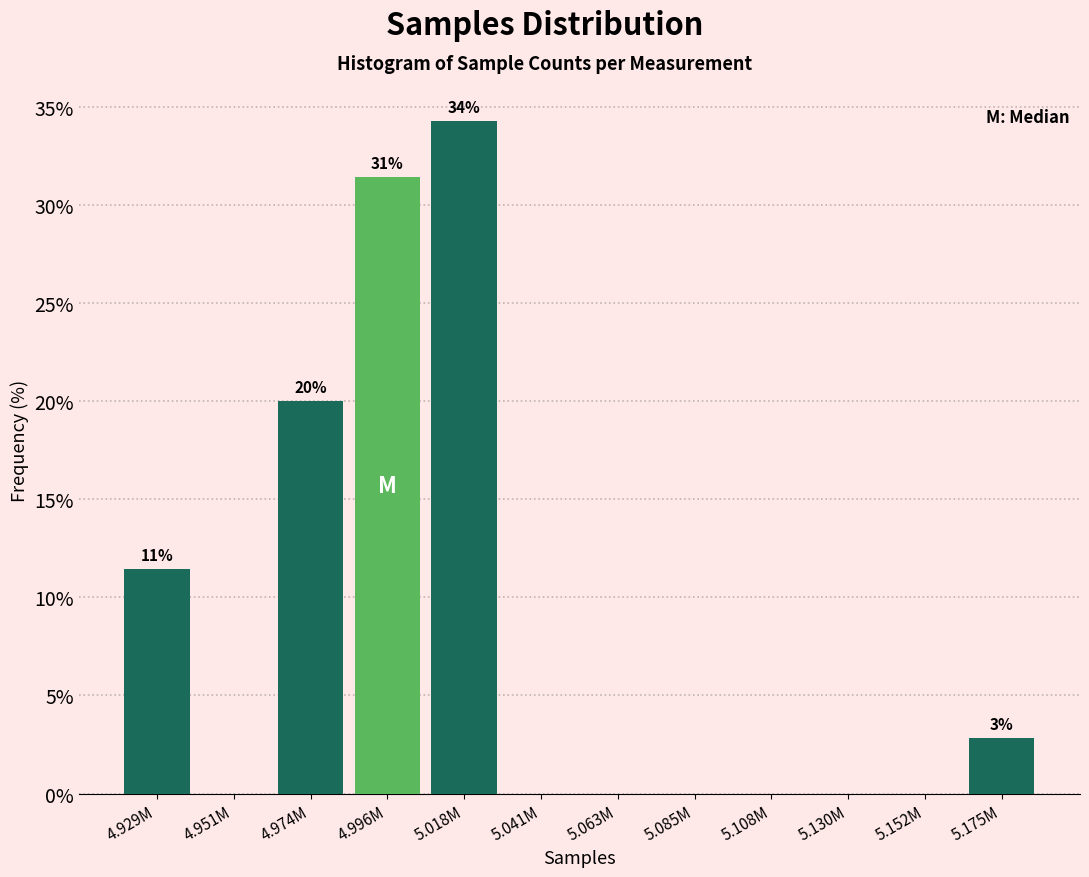

Reading left to right, extract all data points from this chart.

4.929M=11.4	4.951M=0.0	4.974M=20.0	4.996M=31.4	5.018M=34.3	5.041M=0.0	5.063M=0.0	5.085M=0.0	5.108M=0.0	5.130M=0.0	5.152M=0.0	5.175M=2.9